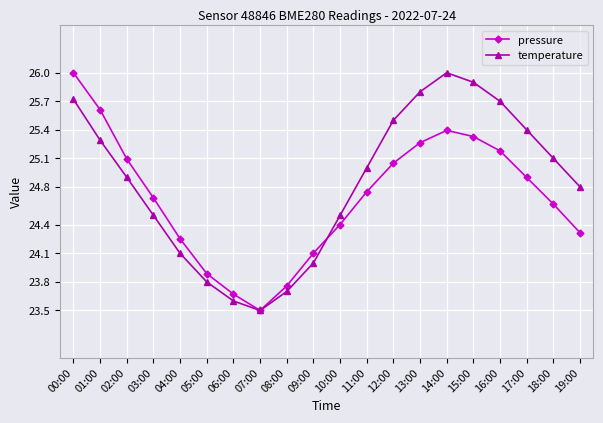

What is the maximum value shown in the chart?

26.0